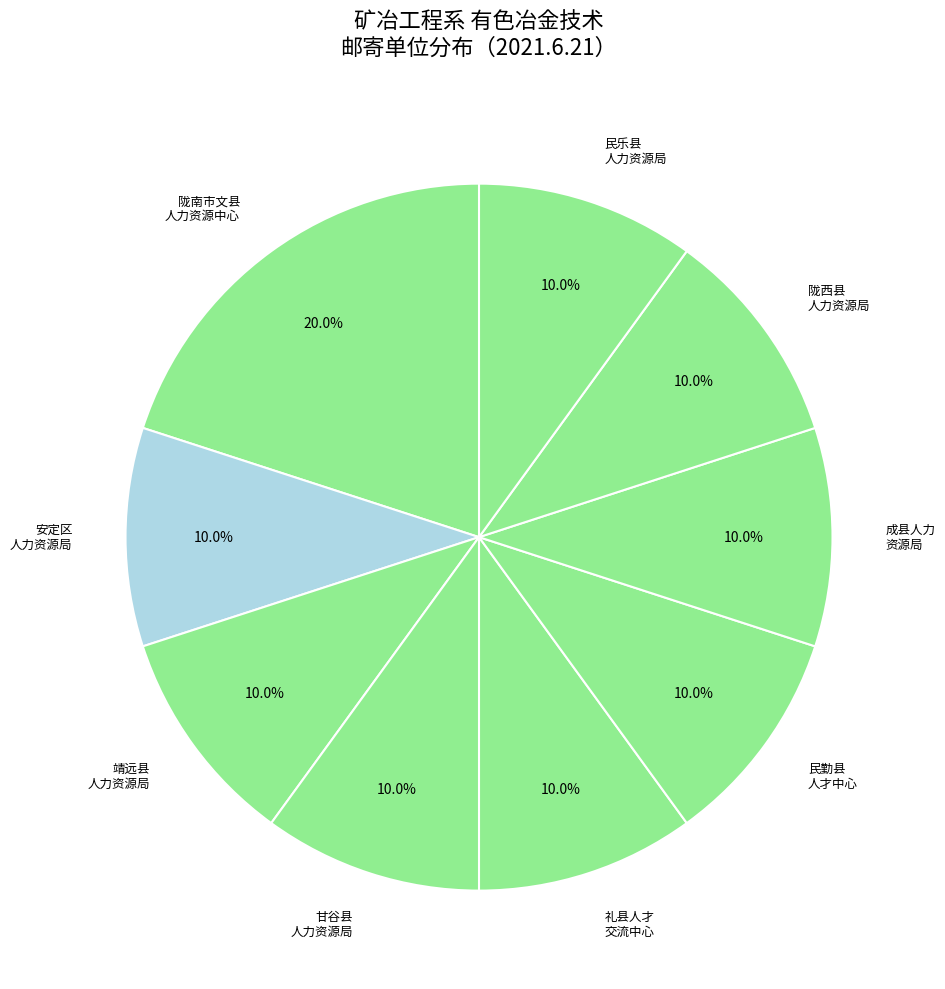

What is the largest slice in the pie chart?

陇南市文县 人力资源中心